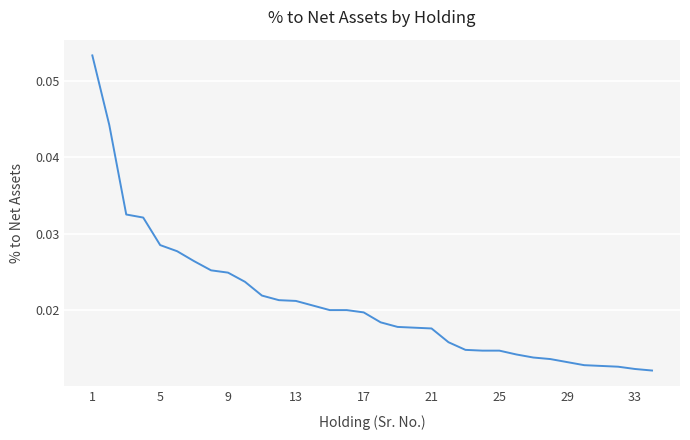

Reading right to left, transcribe all the data shown in this chart.

0.0	0.0	0.0	0.0	0.0	0.0	0.0	0.0	0.0	0.0	0.0	0.0	0.0	0.0	0.0	0.0	0.0	0.0	0.0	0.0	0.0	0.0	0.0	0.0	0.0	0.0	0.0	0.0	0.0	0.0	0.0	0.0	0.0	0.1